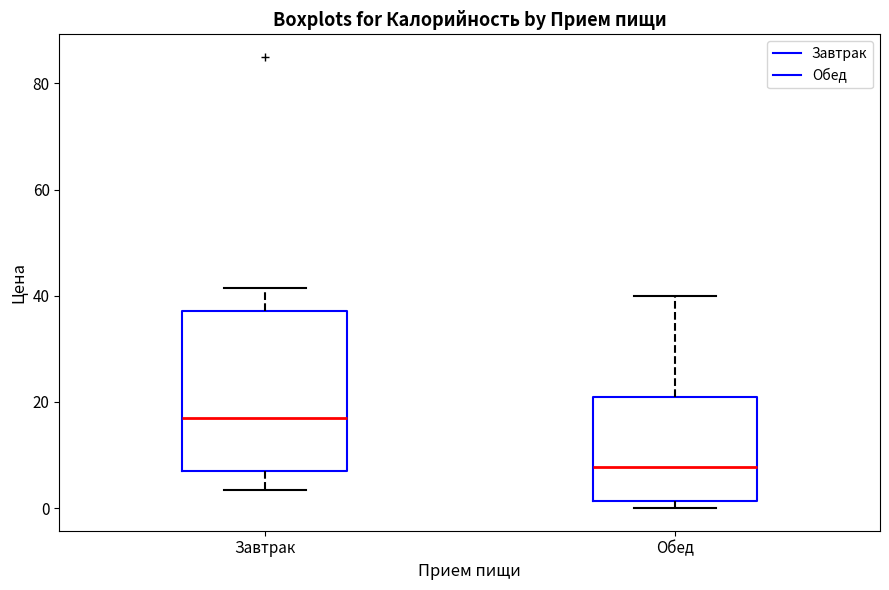

Which box has the lowest median line?

Обед